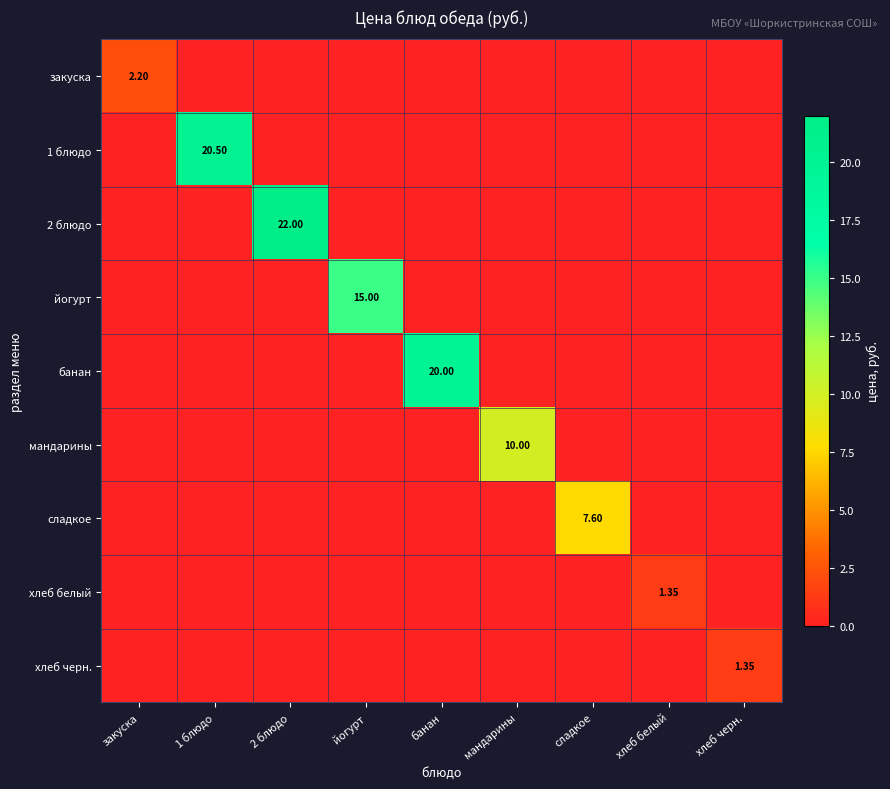

List the series in order of their peak value, lowest first.

хлеб белый, хлеб черн., закуска, сладкое, мандарины, йогурт, банан, 1 блюдо, 2 блюдо